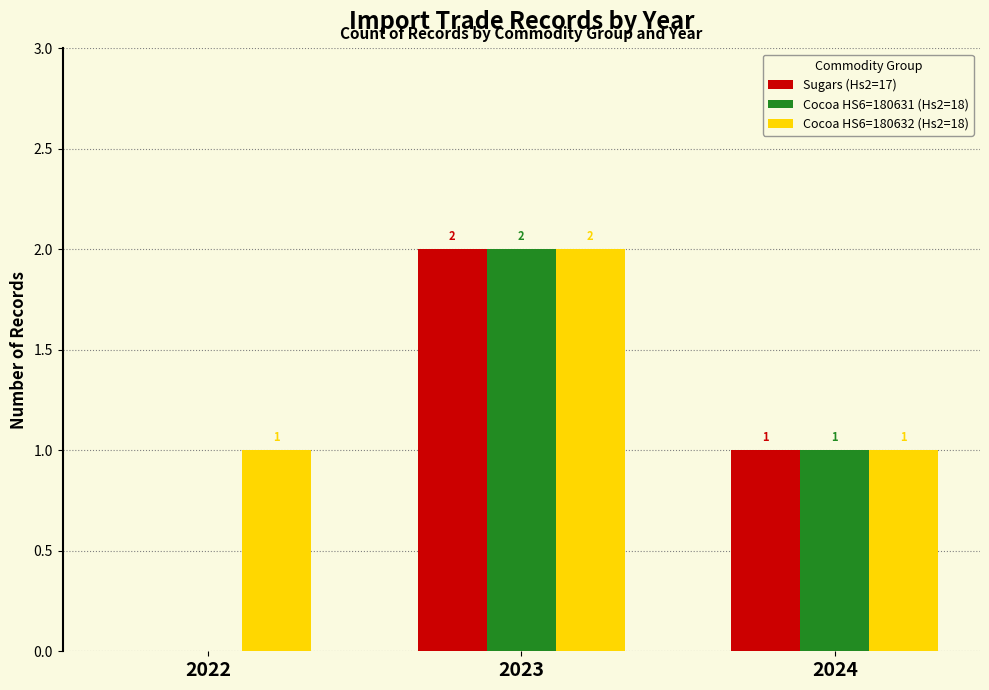

Reading left to right, transcribe all the data shown in this chart.

Sugars (Hs2=17): 0	2	1
Cocoa HS6=180631 (Hs2=18): 0	2	1
Cocoa HS6=180632 (Hs2=18): 1	2	1